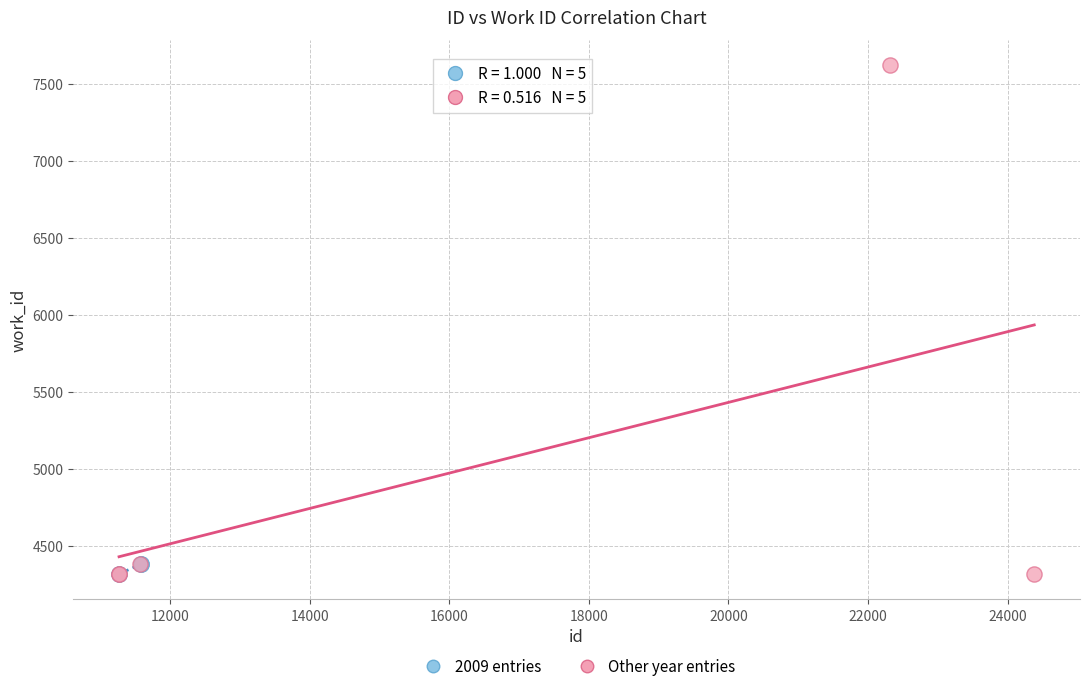

Which series reaches the maximum Y coordinate?

Other year entries